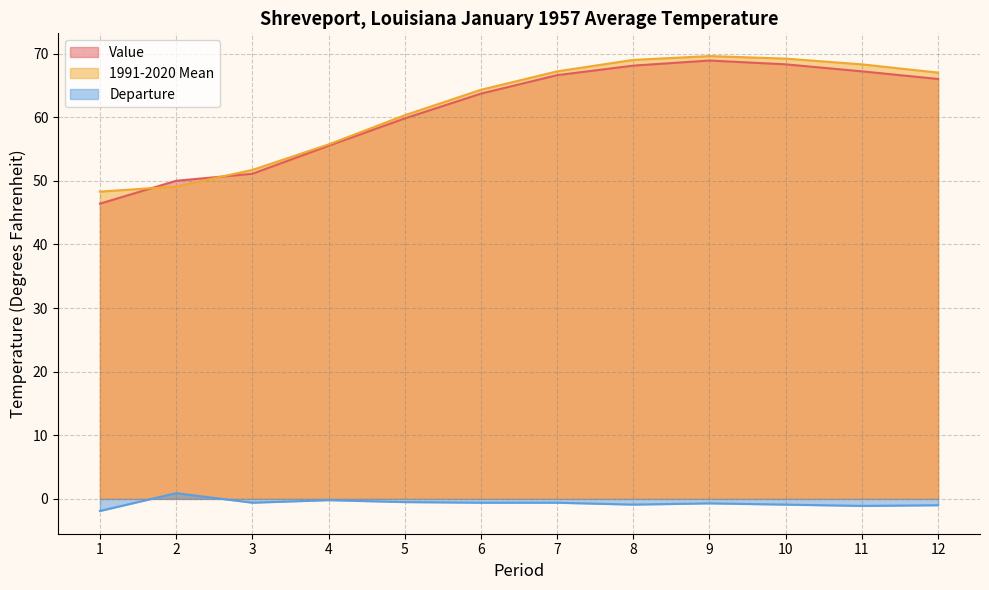

Which series changed the most between 3 and 7?

1991-2020 Mean